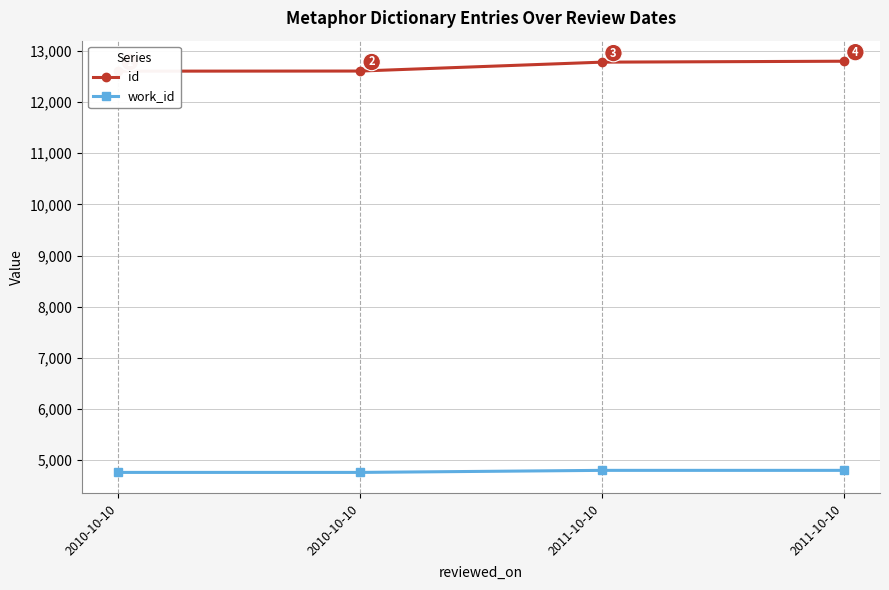

Is this an area chart (filled region under the line)?

No